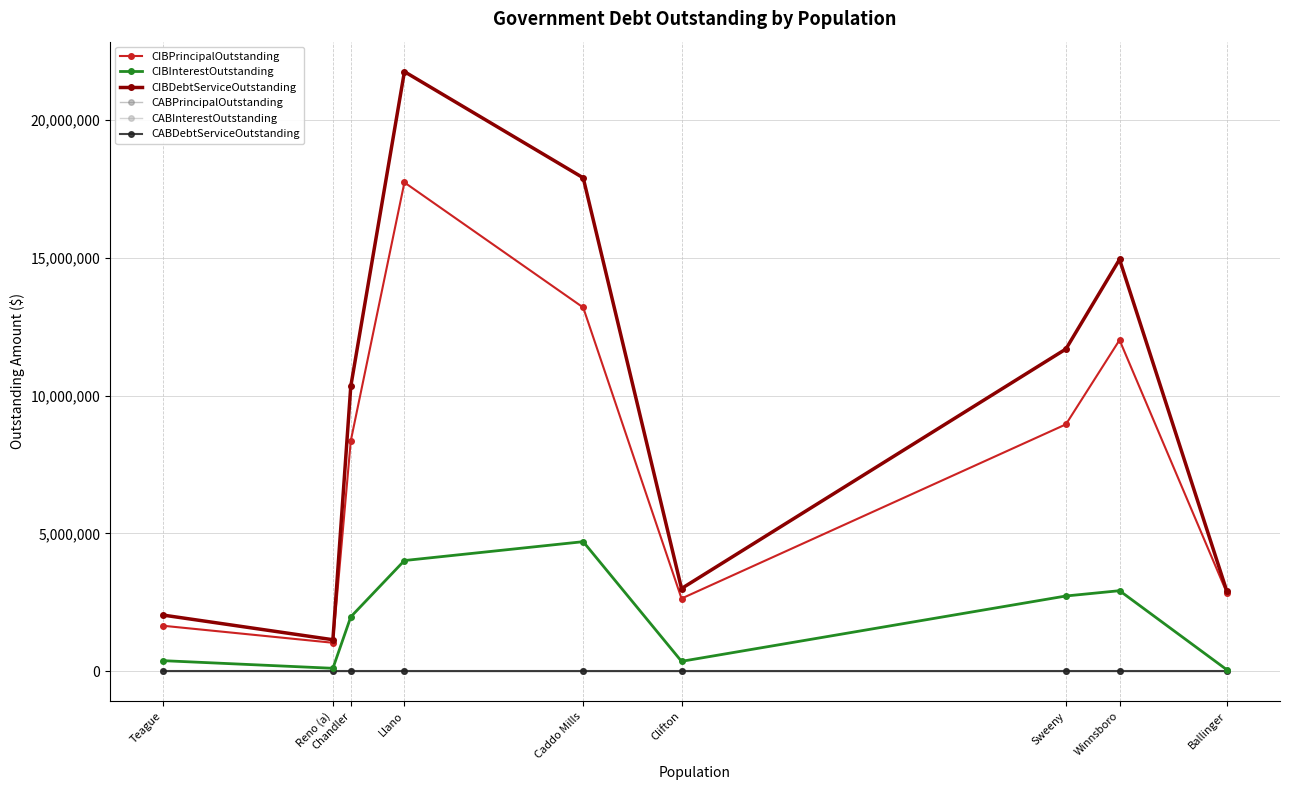

True or false: CABInterestOutstanding and CIBDebtServiceOutstanding cross at least once.

False